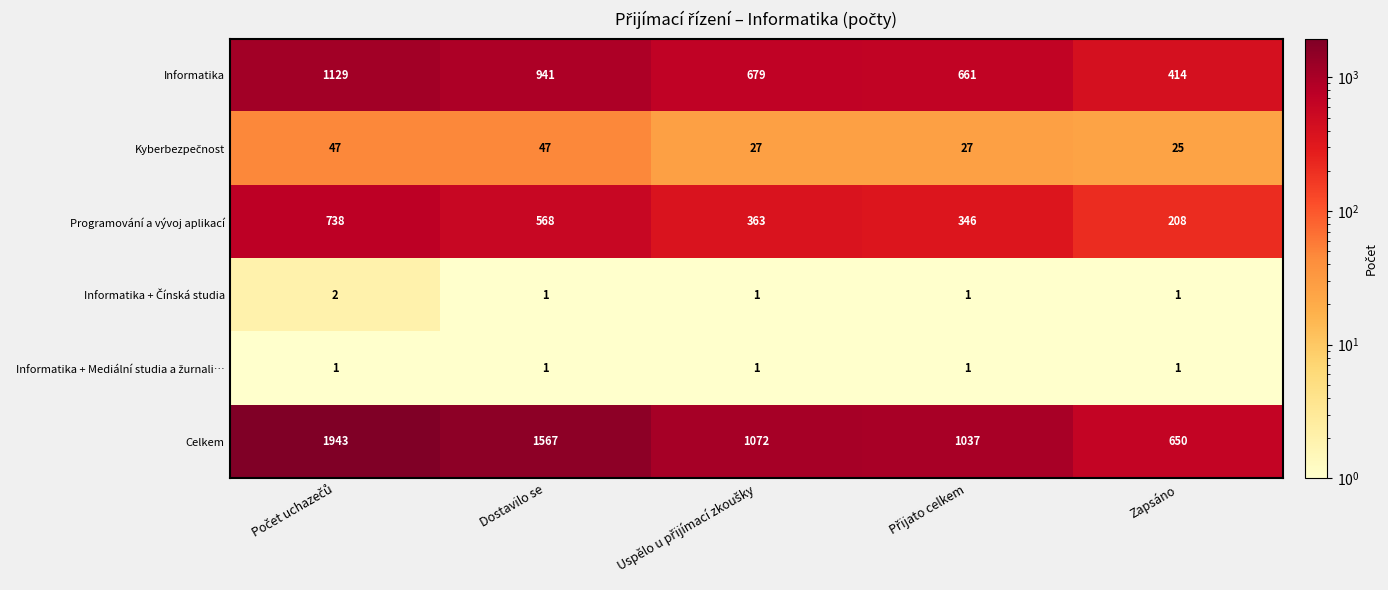

Where is Programování a vývoj aplikací nearest to the value 473?

Dostavilo se